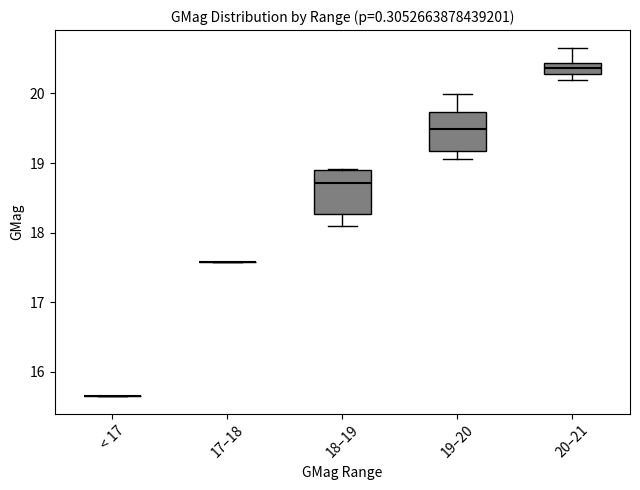

Where does the upper whisker of the box for 20–21 end on the y-axis? The values are not printed on the chart, so give them approximately, as read against the axis.

20.7